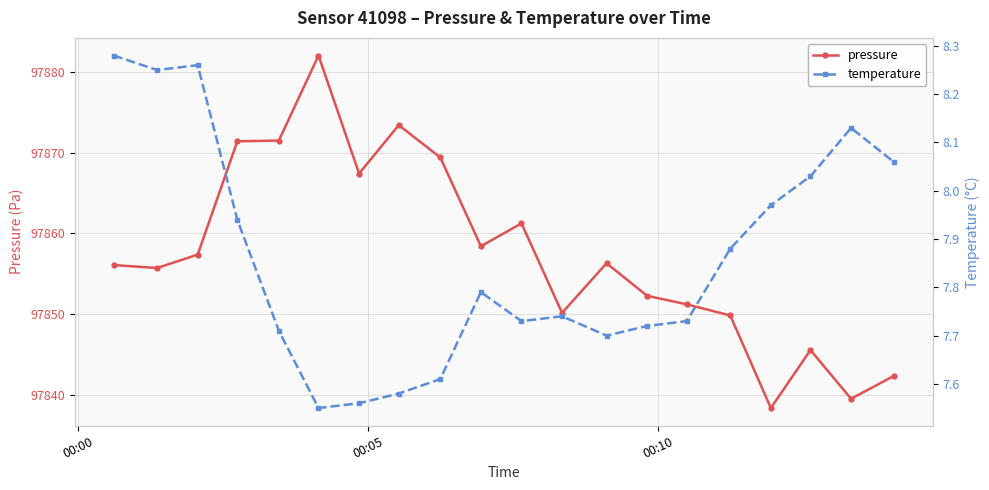

What is the value of the pressure point at the 9th from the left?

97869.4